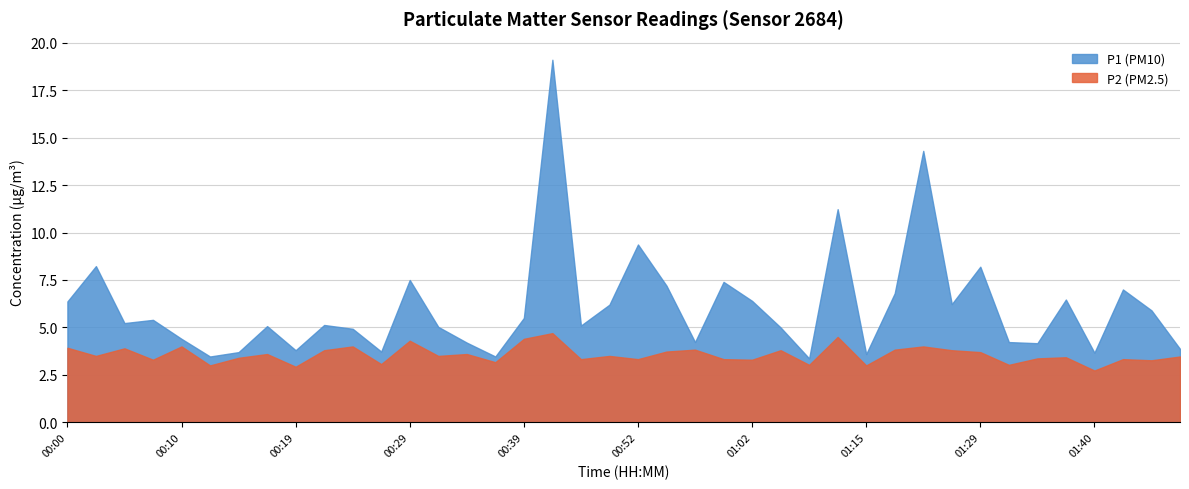

True or false: P1 (PM10) and P2 (PM2.5) intersect in this chart.

False